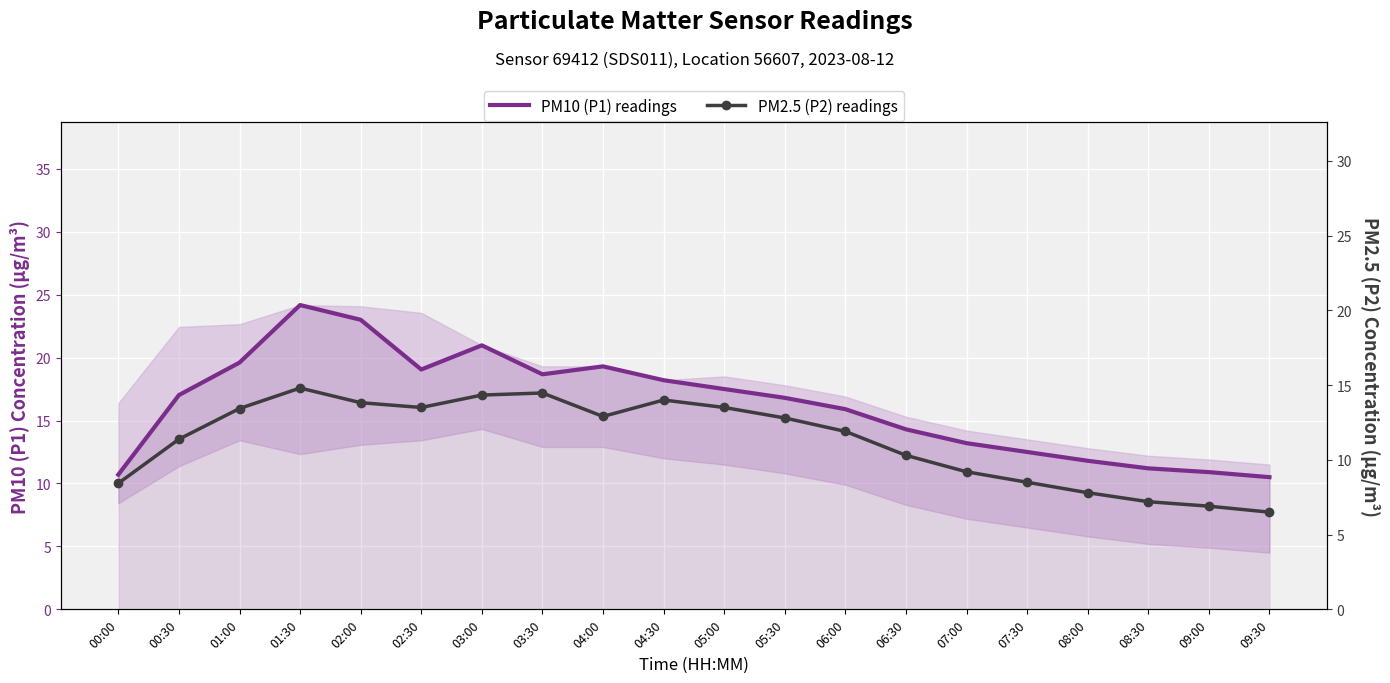

What position from the right is 05:00?

10